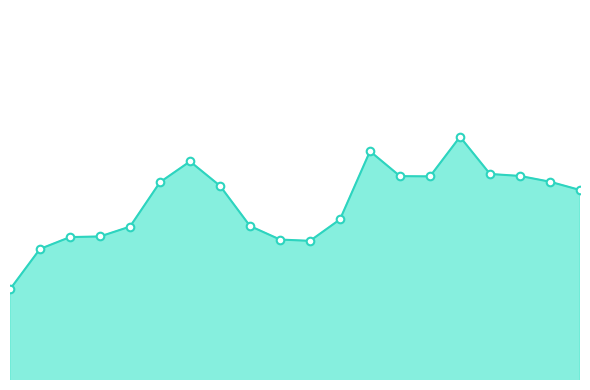

At how many categories does at least one series exceed 382?

2